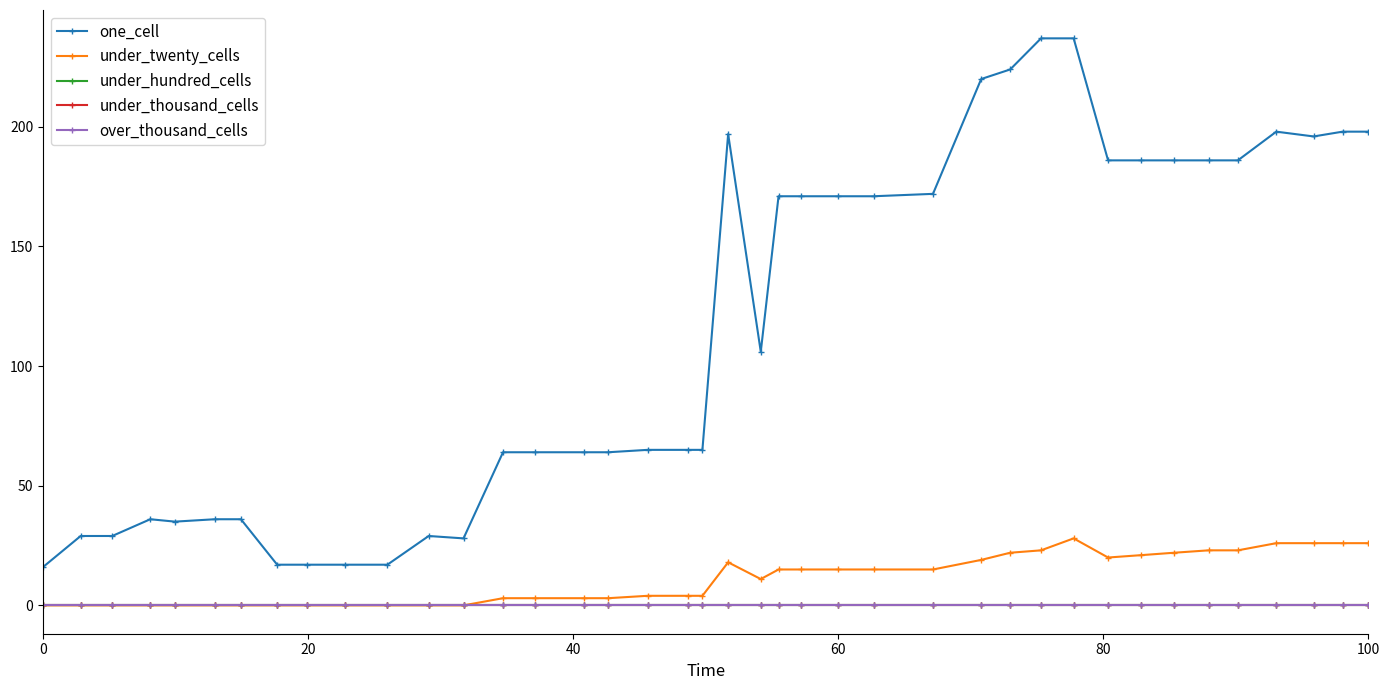

Does the chart have visible grid lines?

No